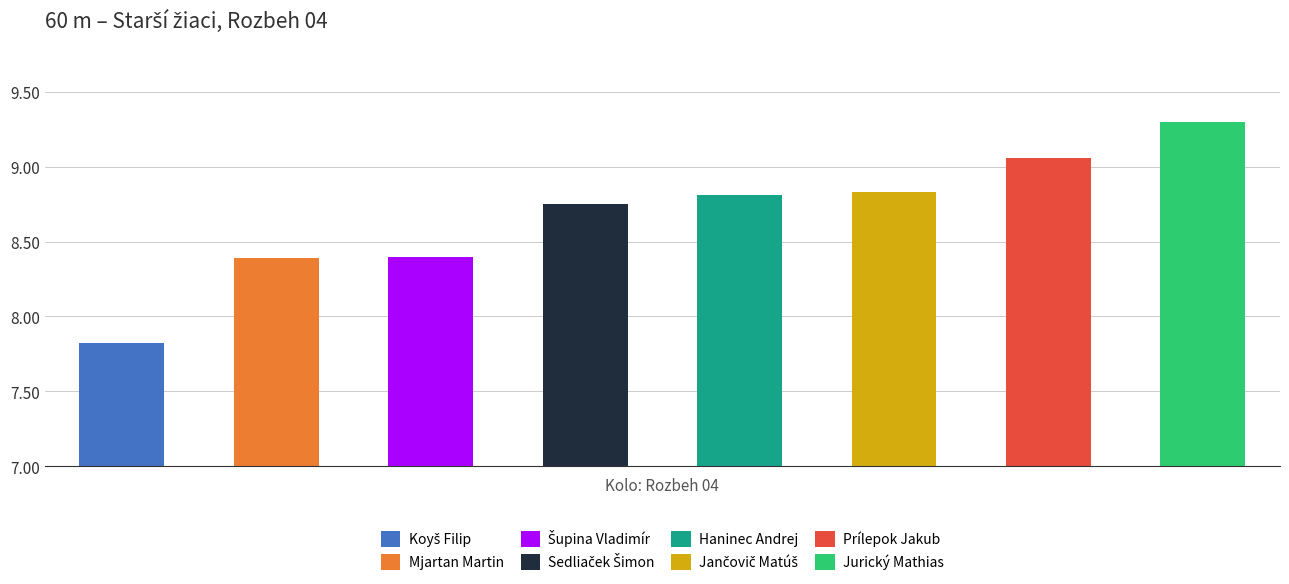

How many data points are above 8?

7